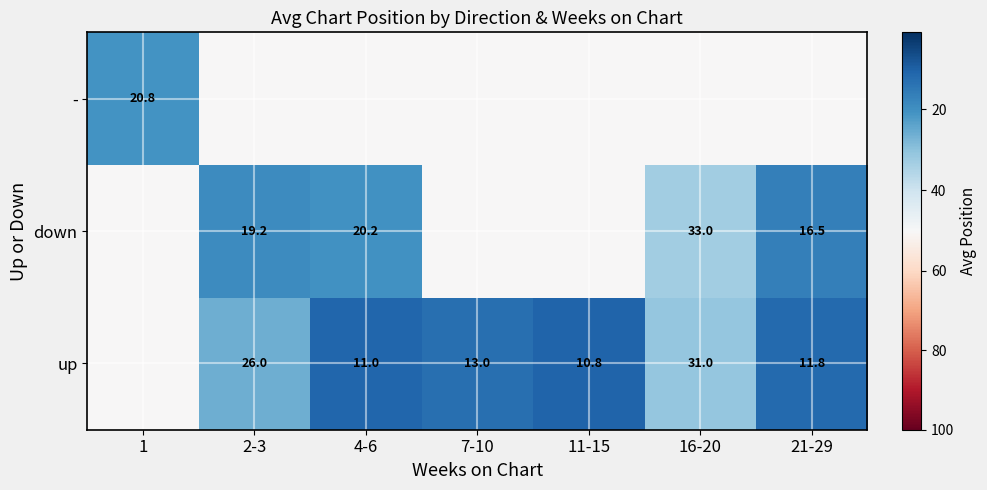

True or false: up has a value of 26.0 at 2-3.

True